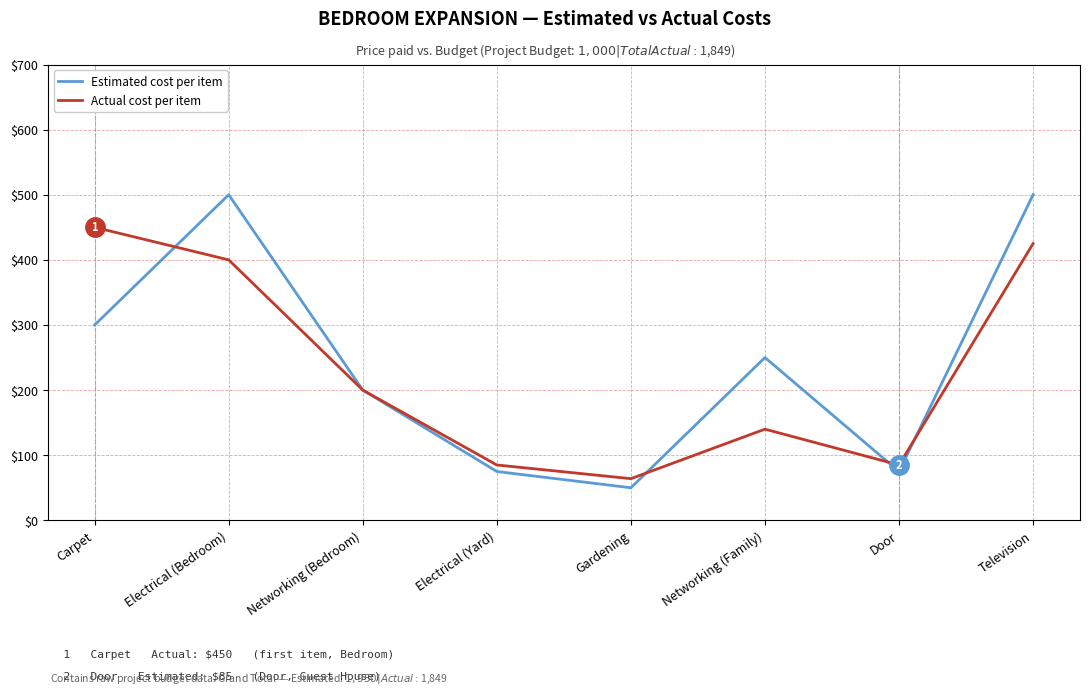

True or false: Estimated cost per item has more than 0 interior local peaks.

True